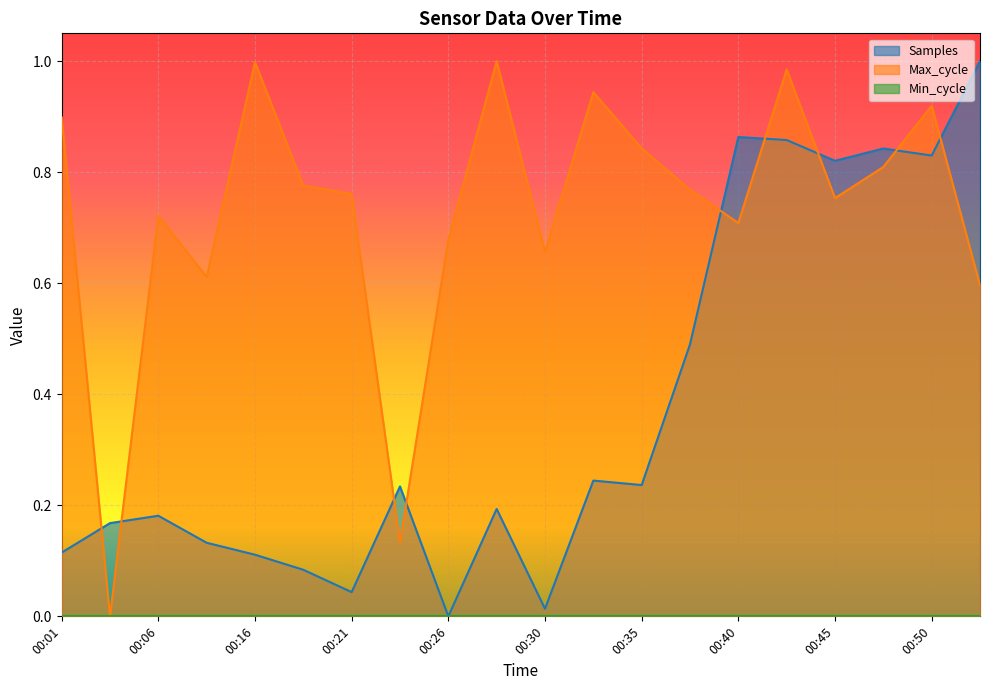

The value of Max_cycle at 00:45 is 0.2. True or false?

False